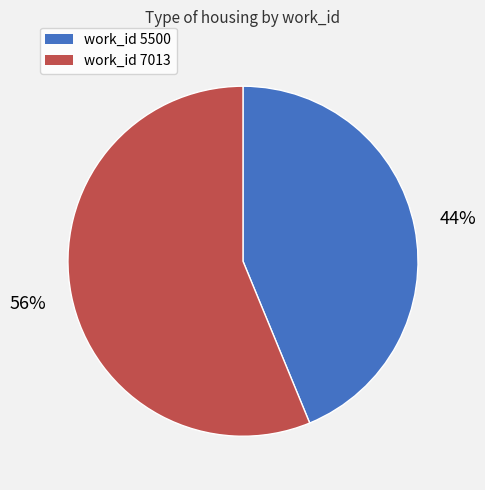

Does any single category account for the majority?

Yes